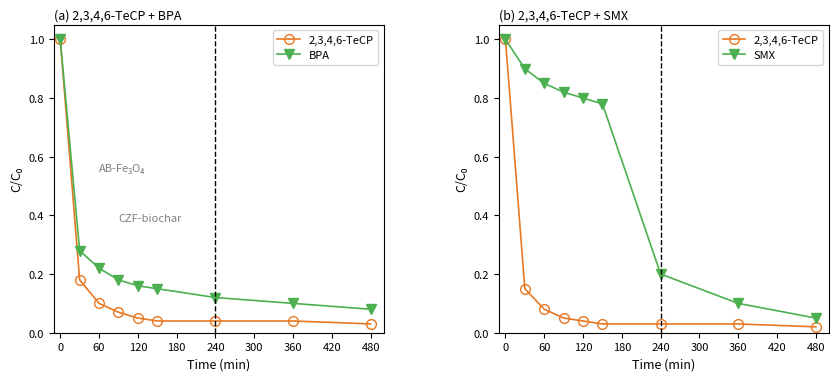

What are all the series names shown in the legend?

2,3,4,6-TeCP, BPA, SMX